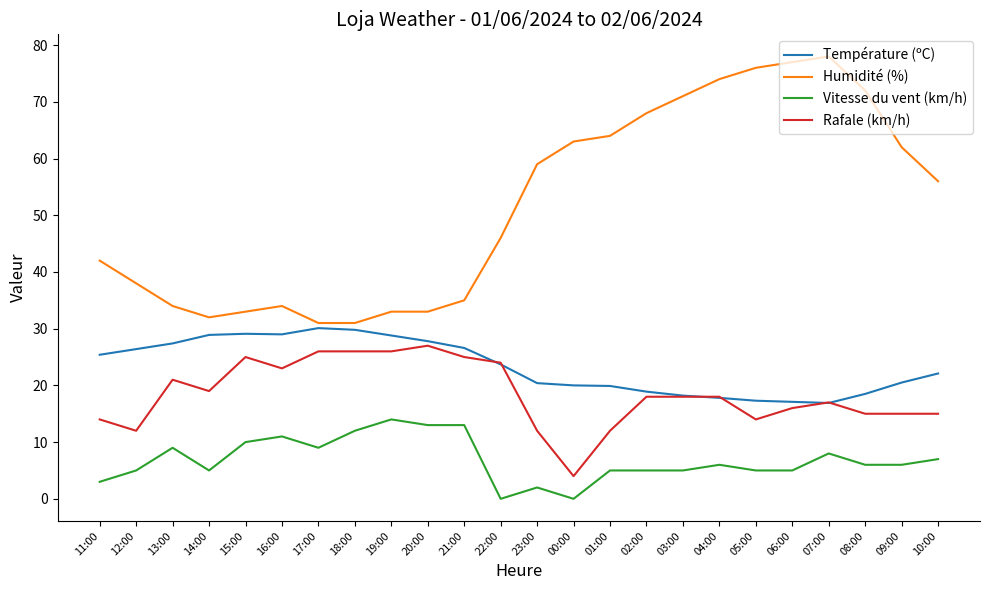

What is the difference between the highest and lowest values at 09:00?

56.0